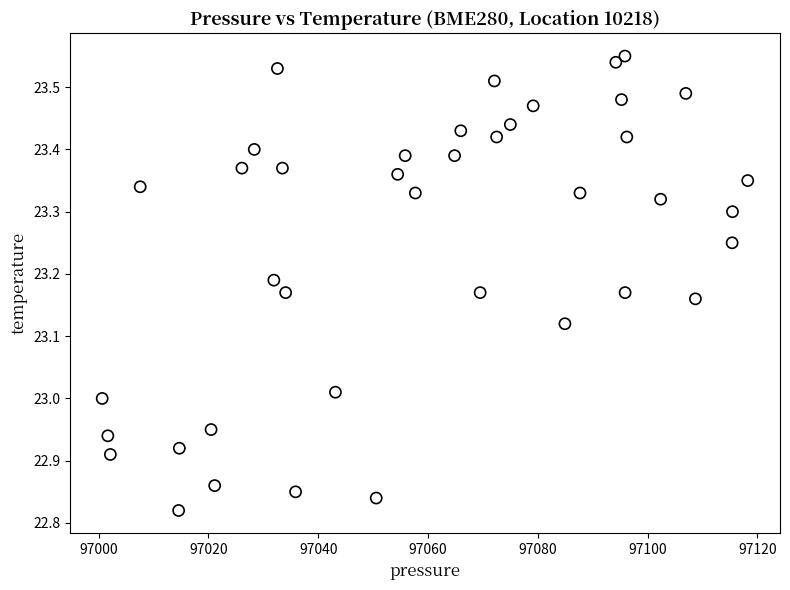

What is the range of X values (max minus min)?

117.6